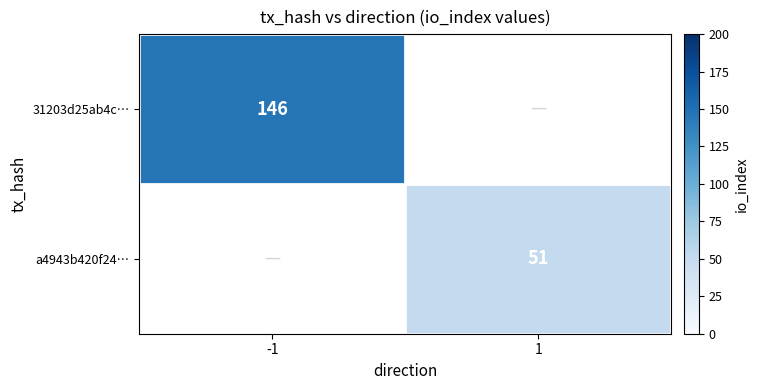

Is it true that 31203d25ab4c… equals 253 at -1?

False